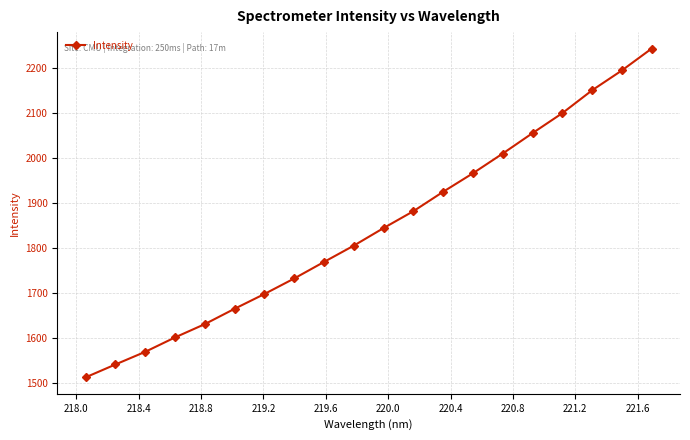

How many values exceed 1844?

10